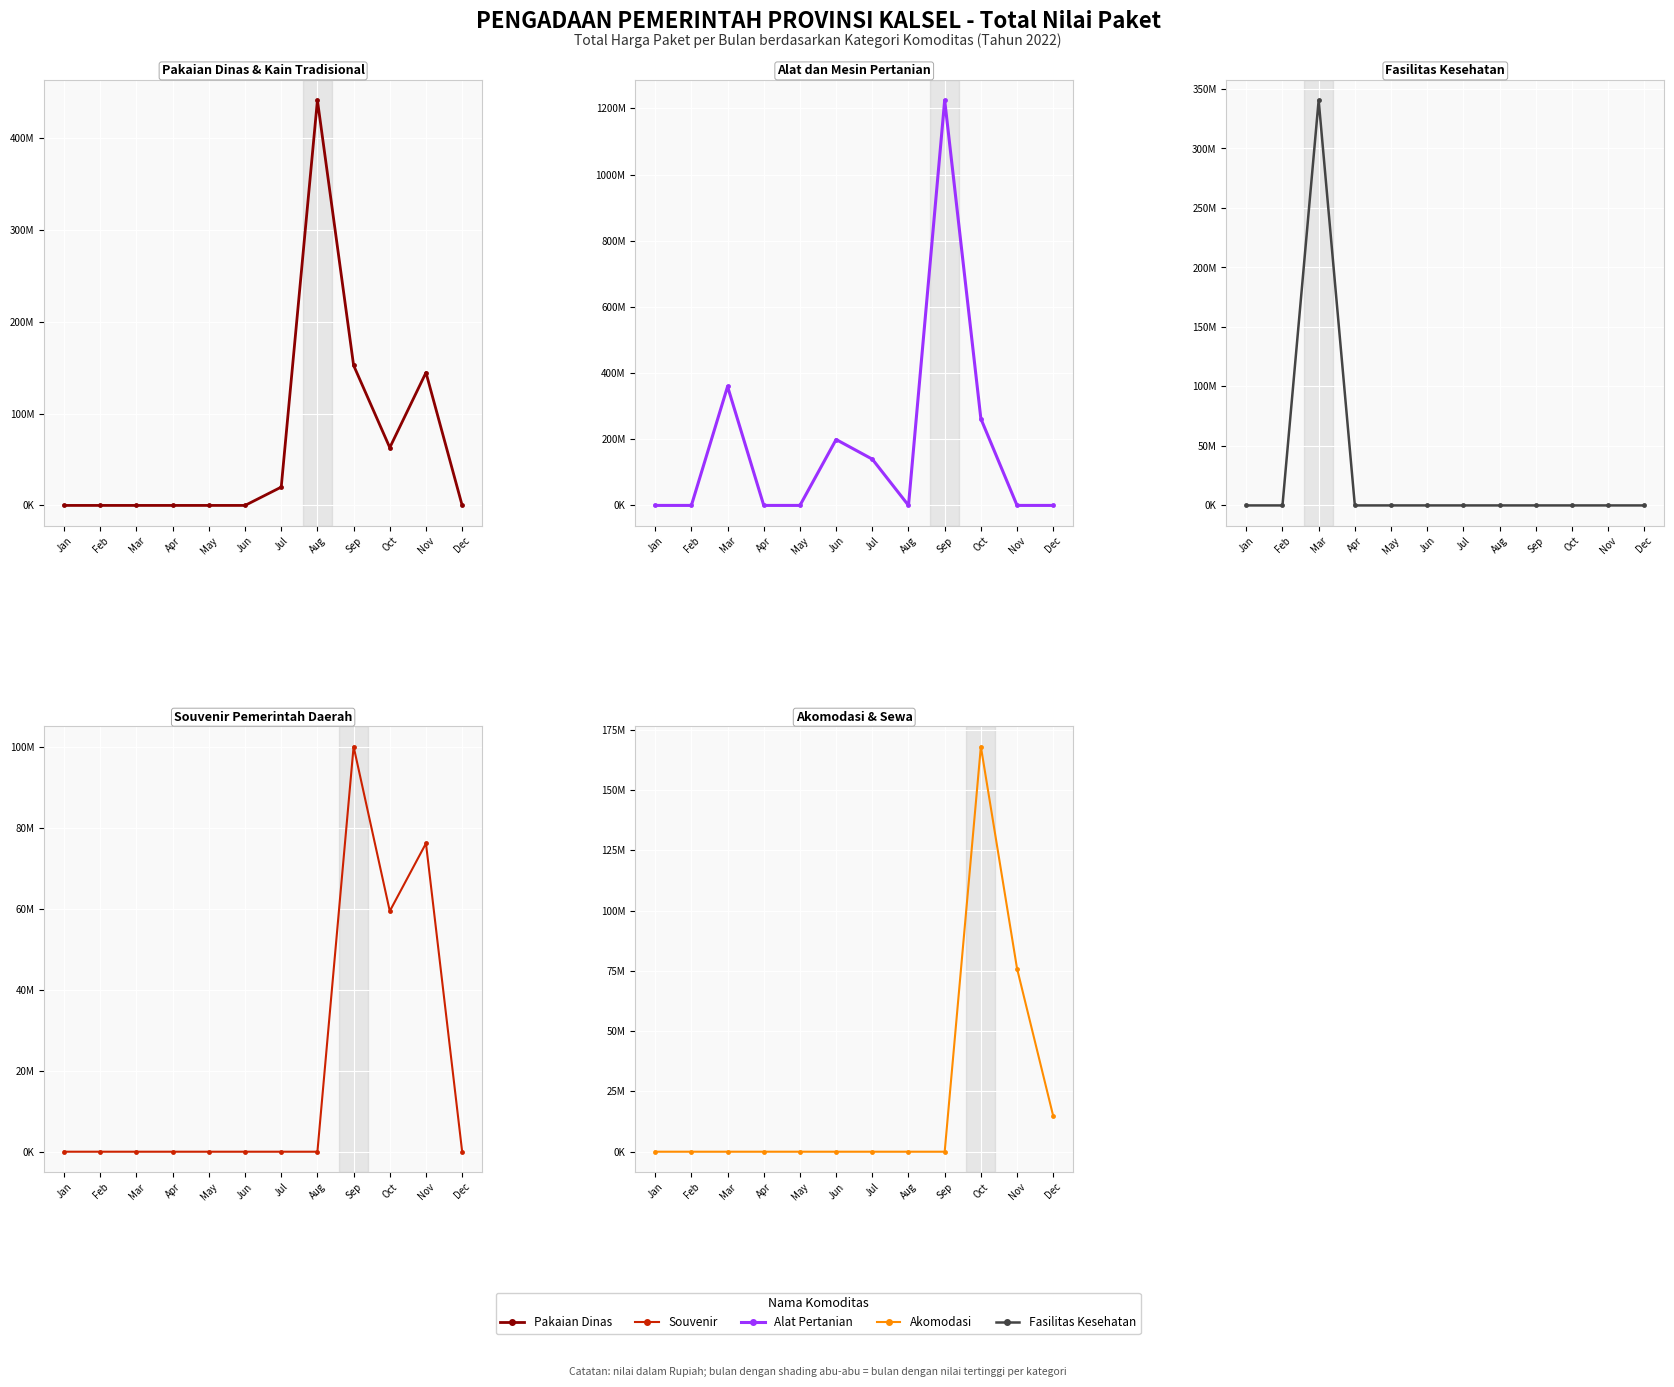

Which category has the highest value in the Fasilitas Kesehatan series?

Mar